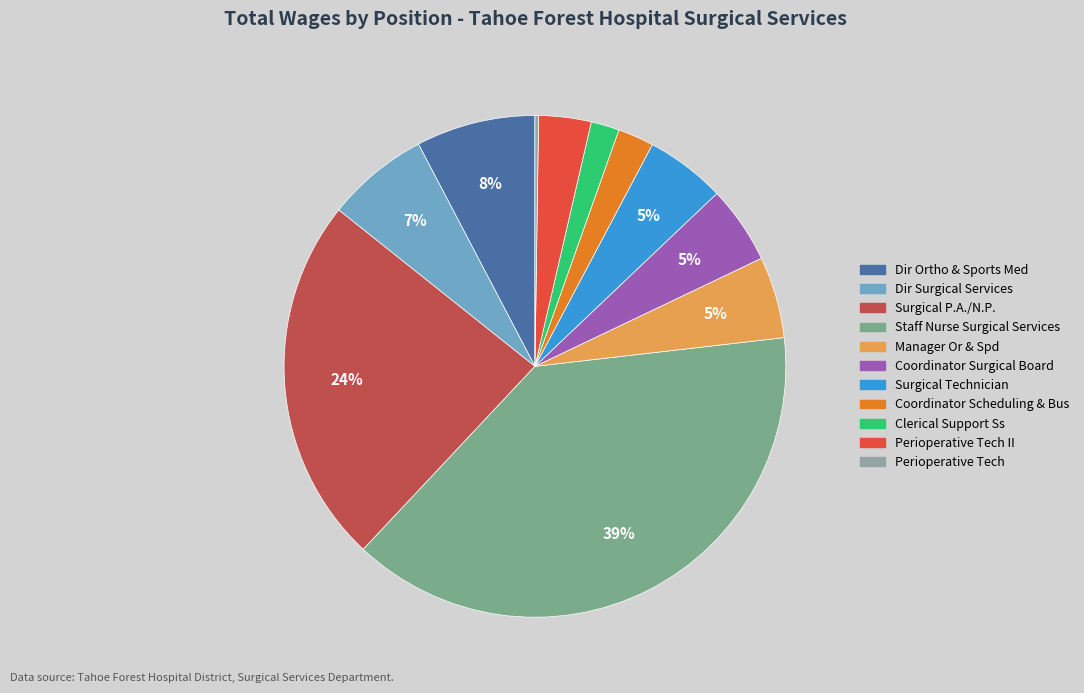

The Clerical Support Ss slice represents 12% of the pie. True or false?

False